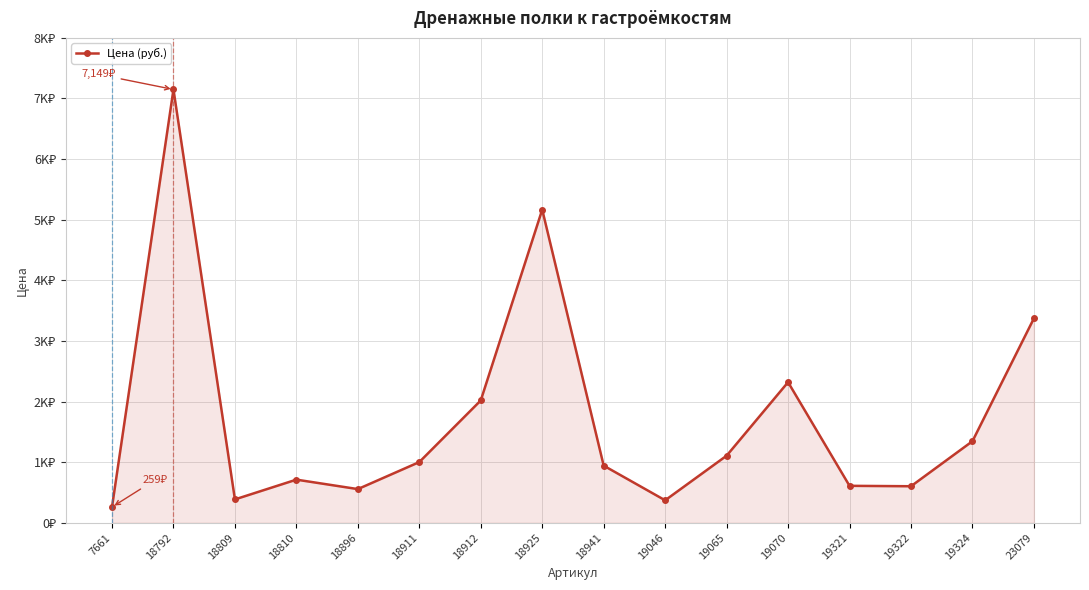

What is the change in value from 18941 to 23079?

+2430